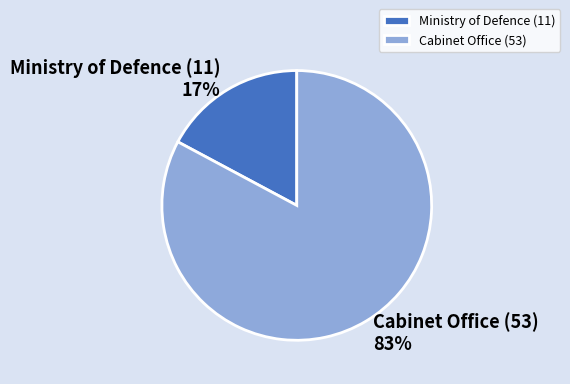

To the nearest percent, what portion does Cabinet Office (53) represent?

83%